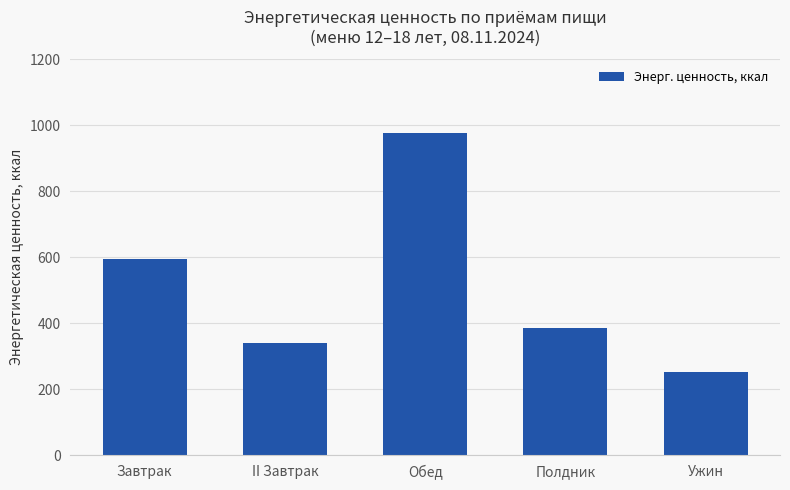

What is the value of the 4th bar from the left?

384